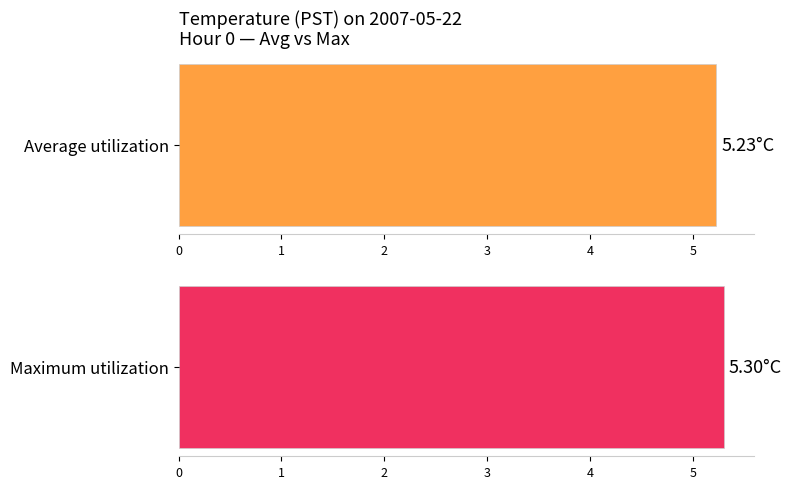

What are all the series names shown in the legend?

Average utilization, Maximum utilization